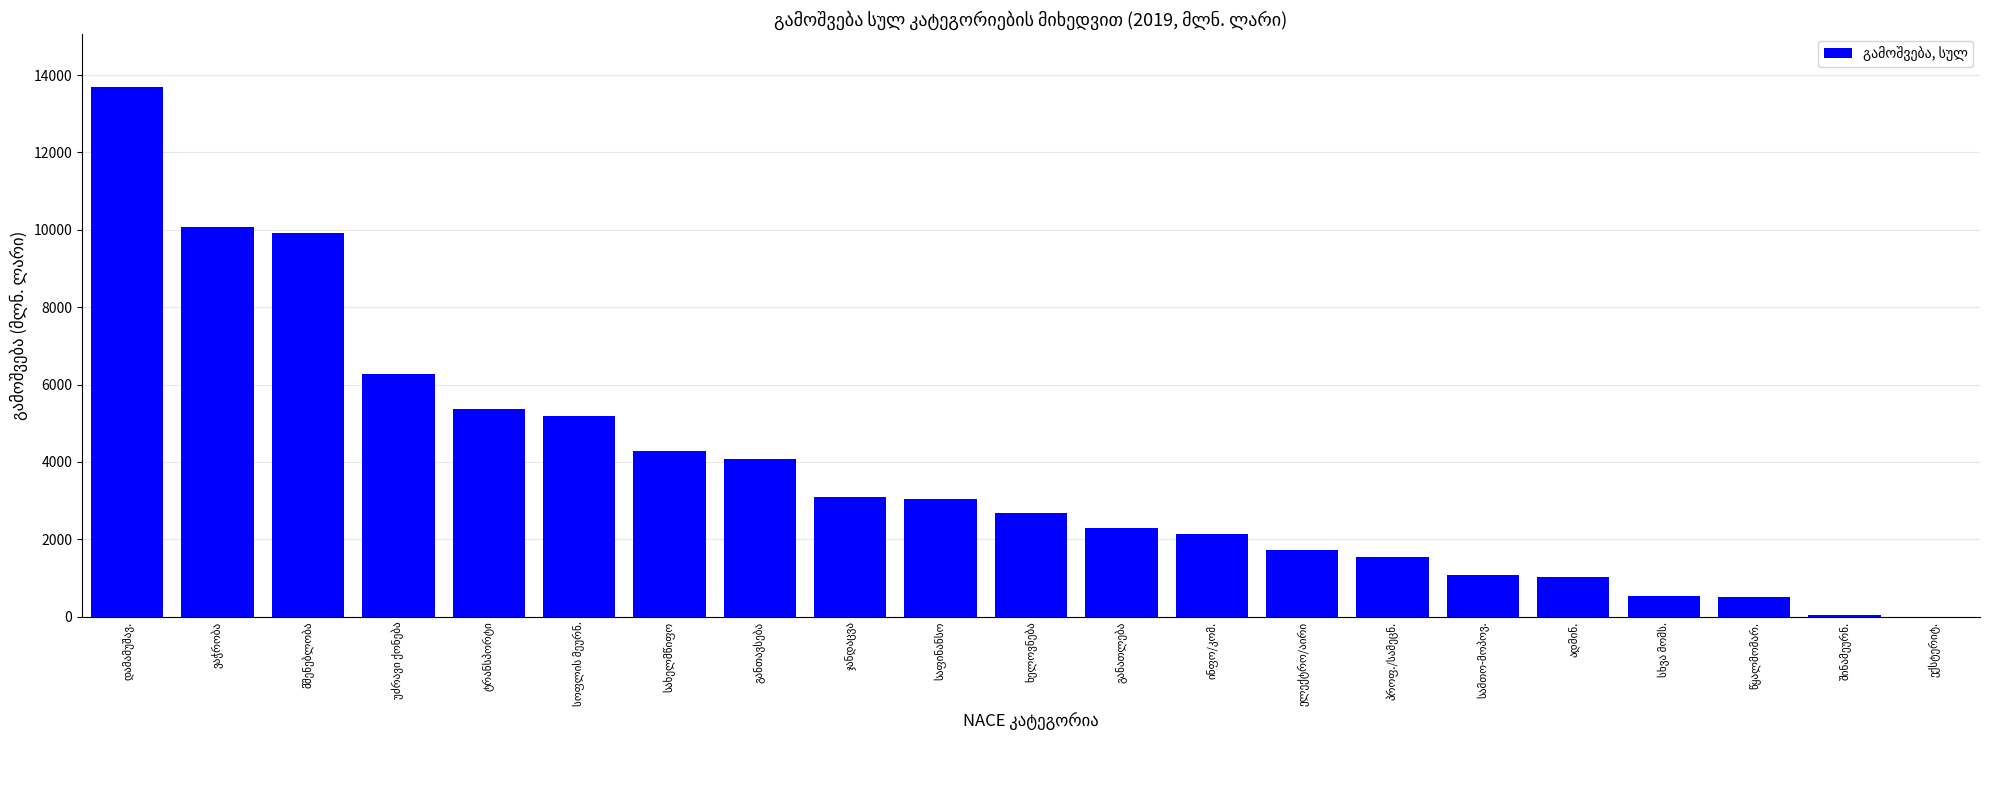

What is the maximum value shown in the chart?

13700.0